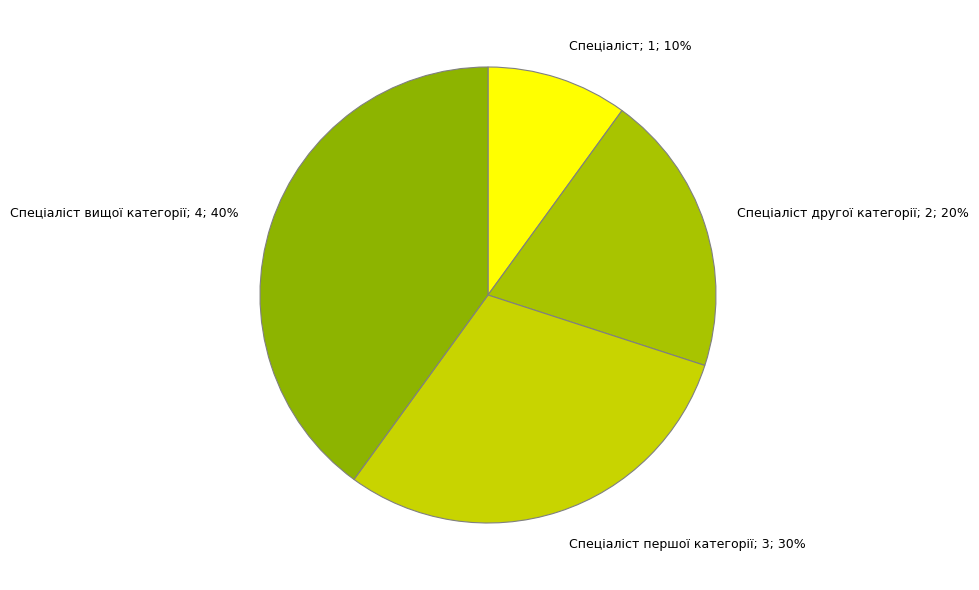

Between Спеціаліст другої категорії; 2; 20% and Спеціаліст; 1; 10%, which is larger?

Спеціаліст другої категорії; 2; 20%